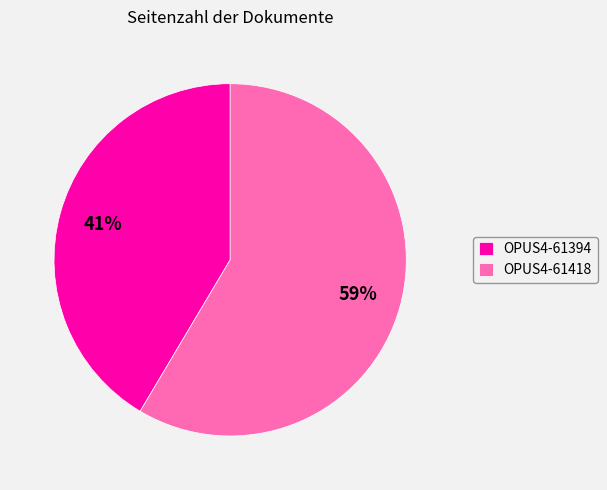

To the nearest percent, what percentage of the pie is OPUS4-61394?

41%